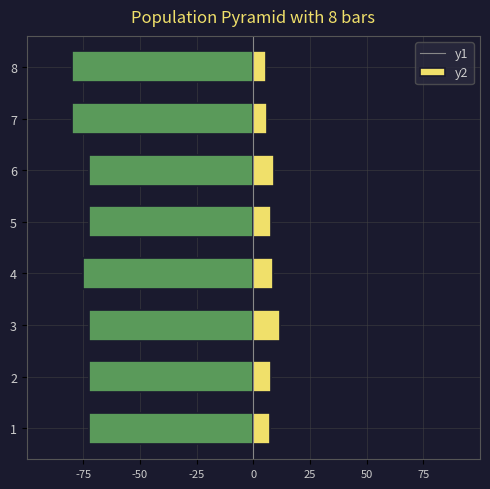

How many data points does each series have?

8